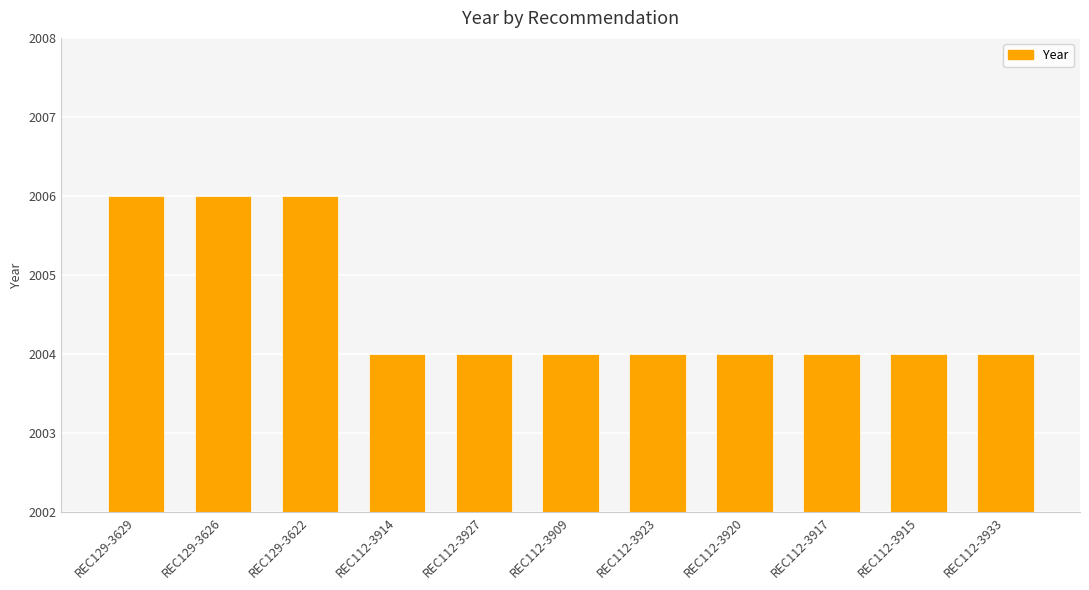

Reading left to right, transcribe all the data shown in this chart.

REC129-3629=2006	REC129-3626=2006	REC129-3622=2006	REC112-3914=2004	REC112-3927=2004	REC112-3909=2004	REC112-3923=2004	REC112-3920=2004	REC112-3917=2004	REC112-3915=2004	REC112-3933=2004